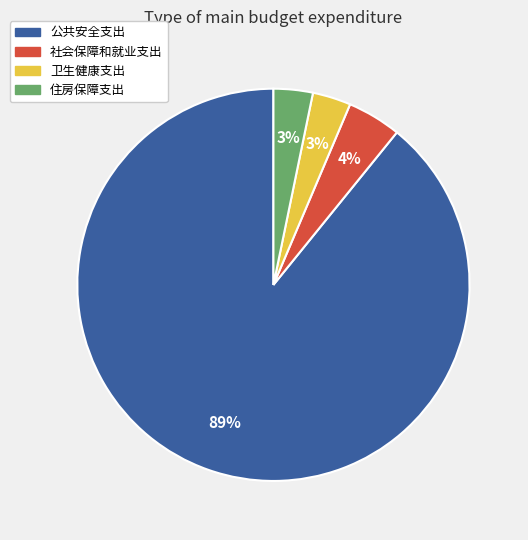

Is it true that 住房保障支出 is 11% of the pie?

False